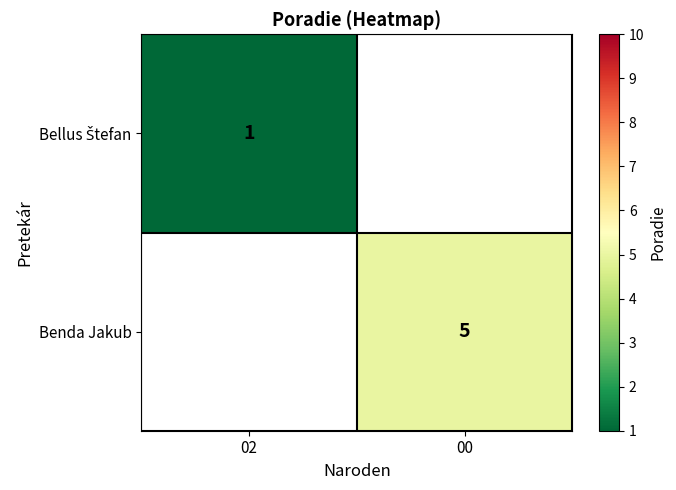

True or false: Benda Jakub has a value of 5 at 00.

True